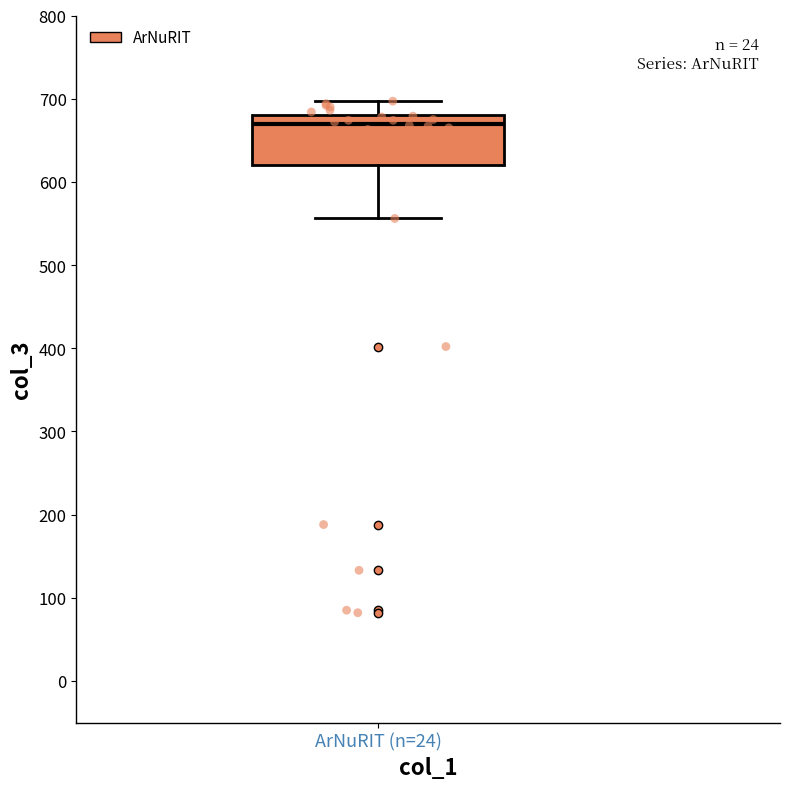

Where is the lower edge of the box for ArNuRIT (n=24) on the y-axis? The values are not printed on the chart, so give them approximately, as read against the axis.

620